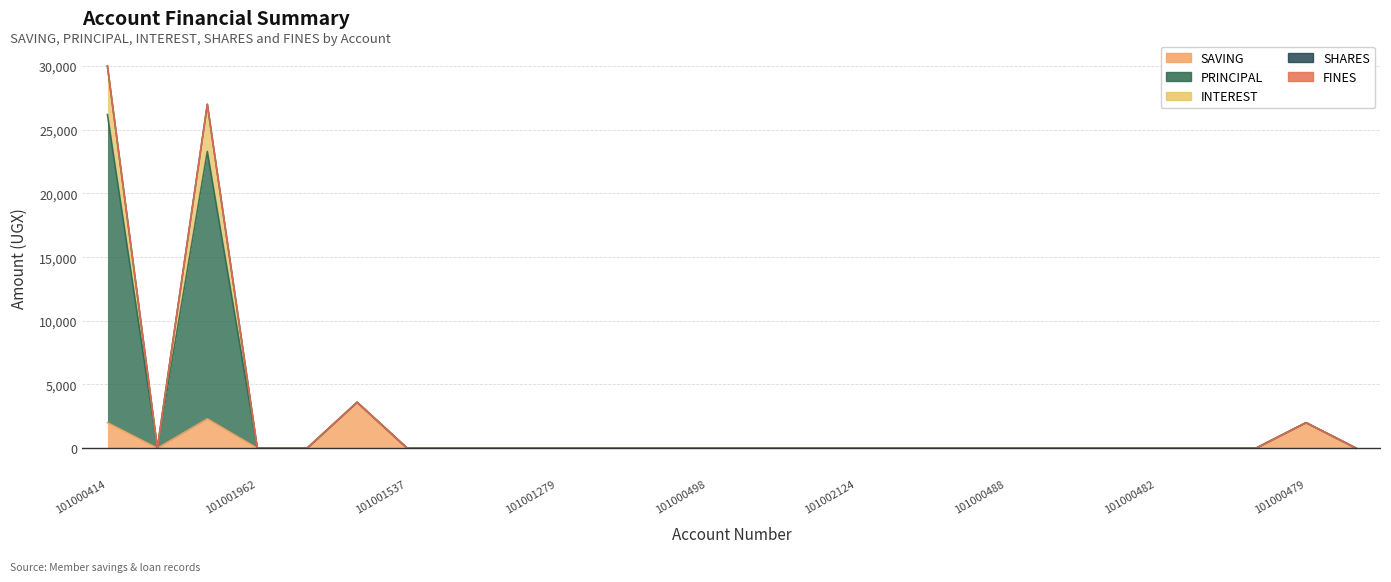

At which label does SAVING reach its minimum?

101000451